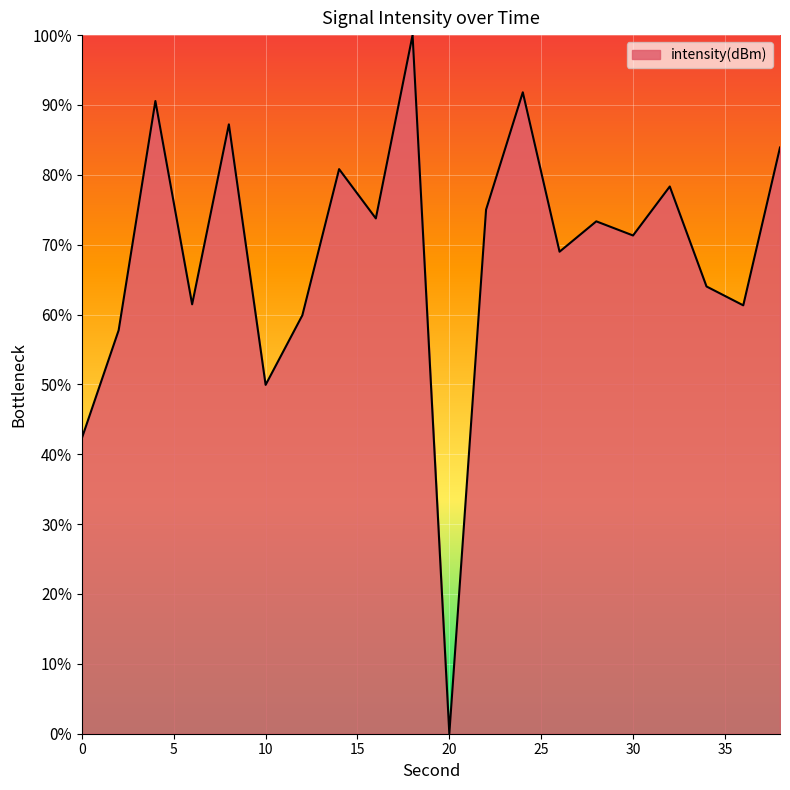

What is the difference between the maximum and minimum values?

100.0